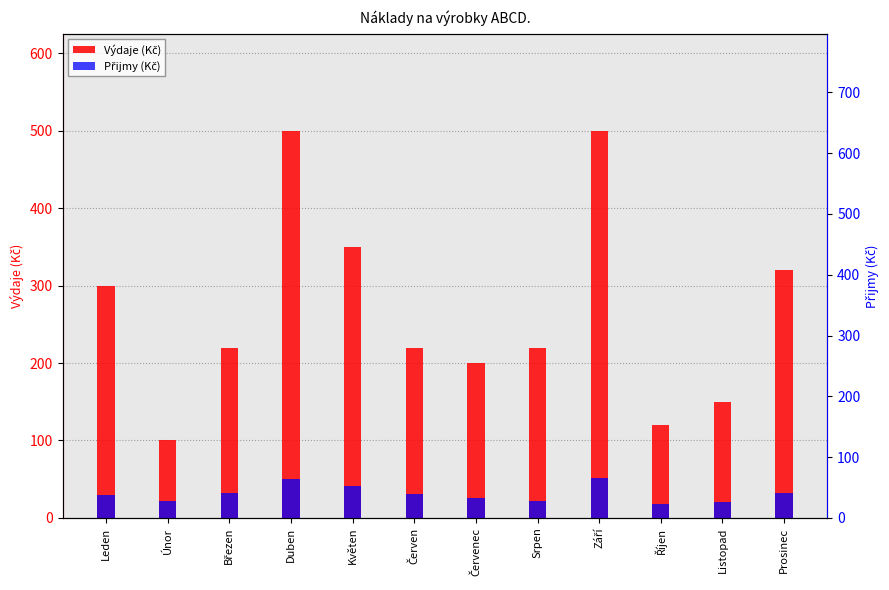

Are the bars horizontal?

No